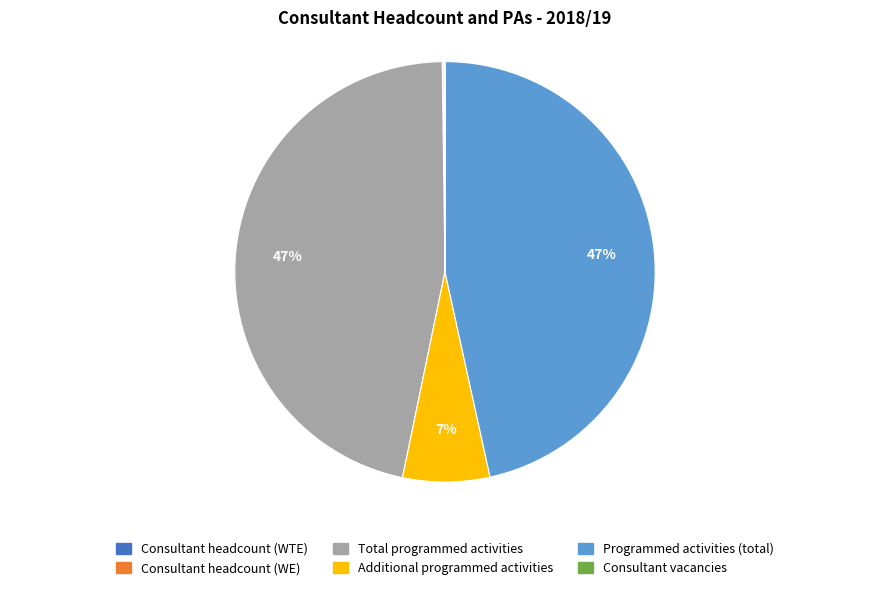

Is Additional programmed activities the majority of the pie?

No